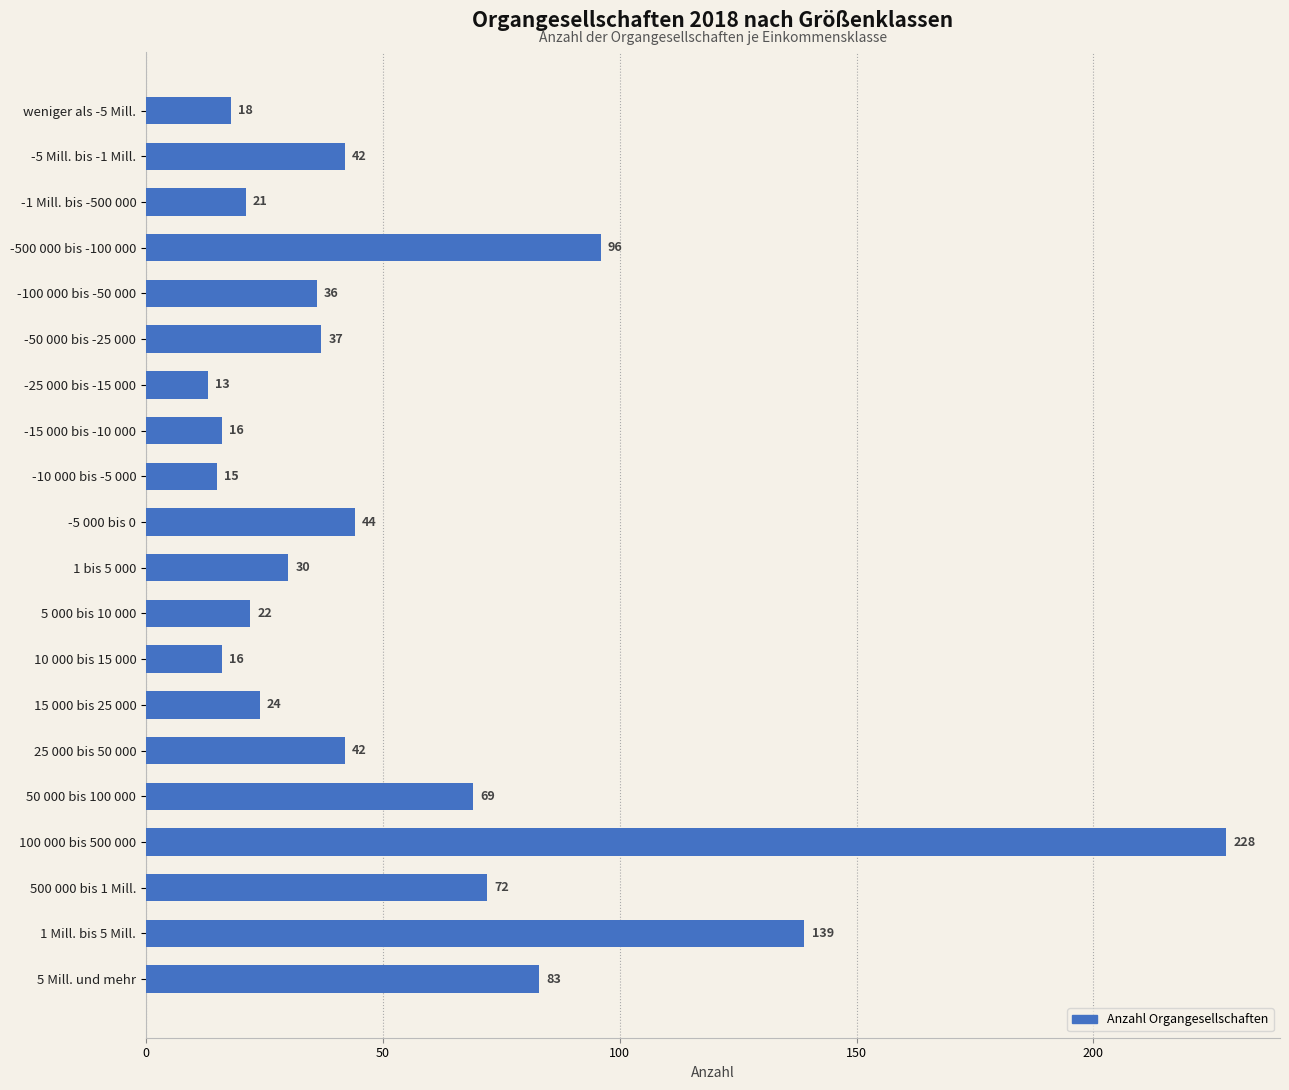

What is the sum of all values?

1063